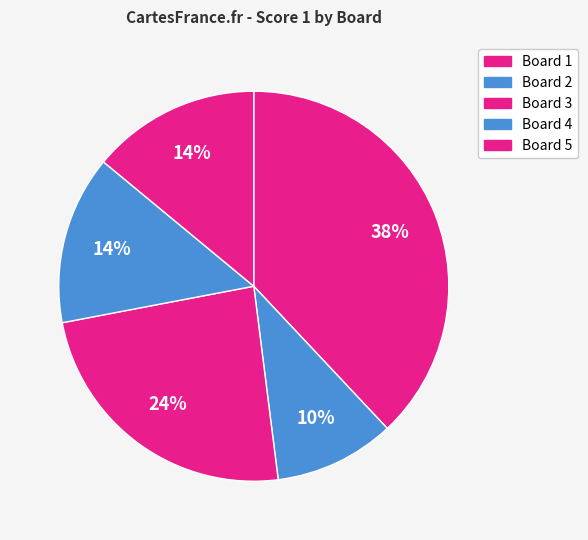

How many segments does this pie chart have?

5